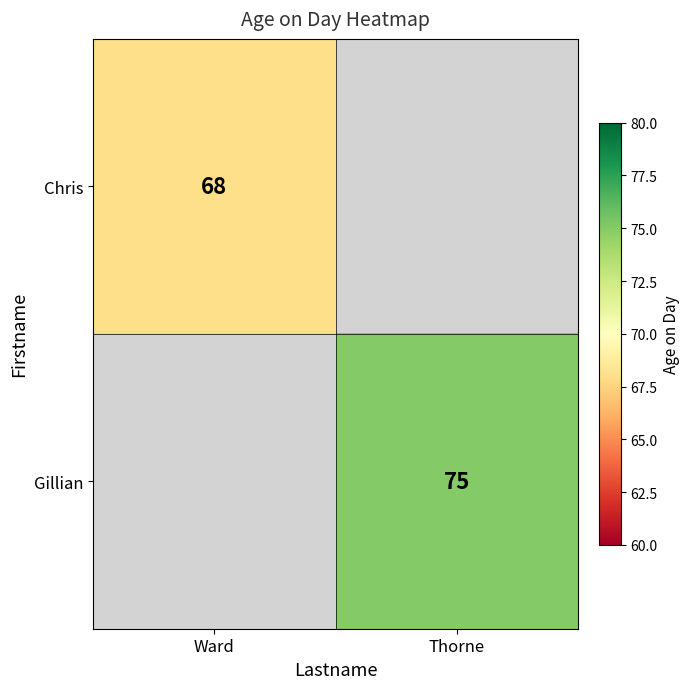

The Chris series shows 18 at Ward. True or false?

False